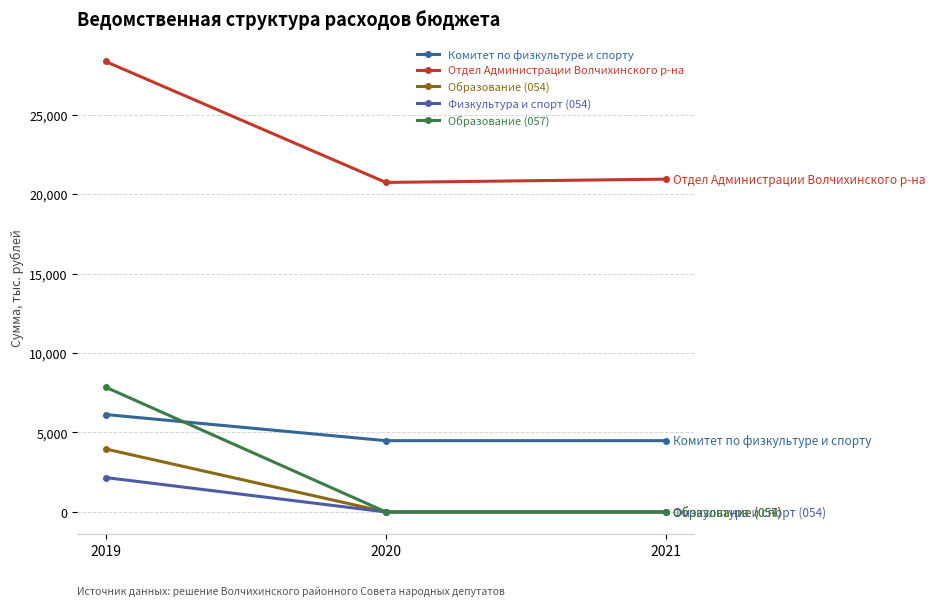

What is the value of the Отдел Администрации Волчихинского р-на point at the 3rd from the left?

20940.7